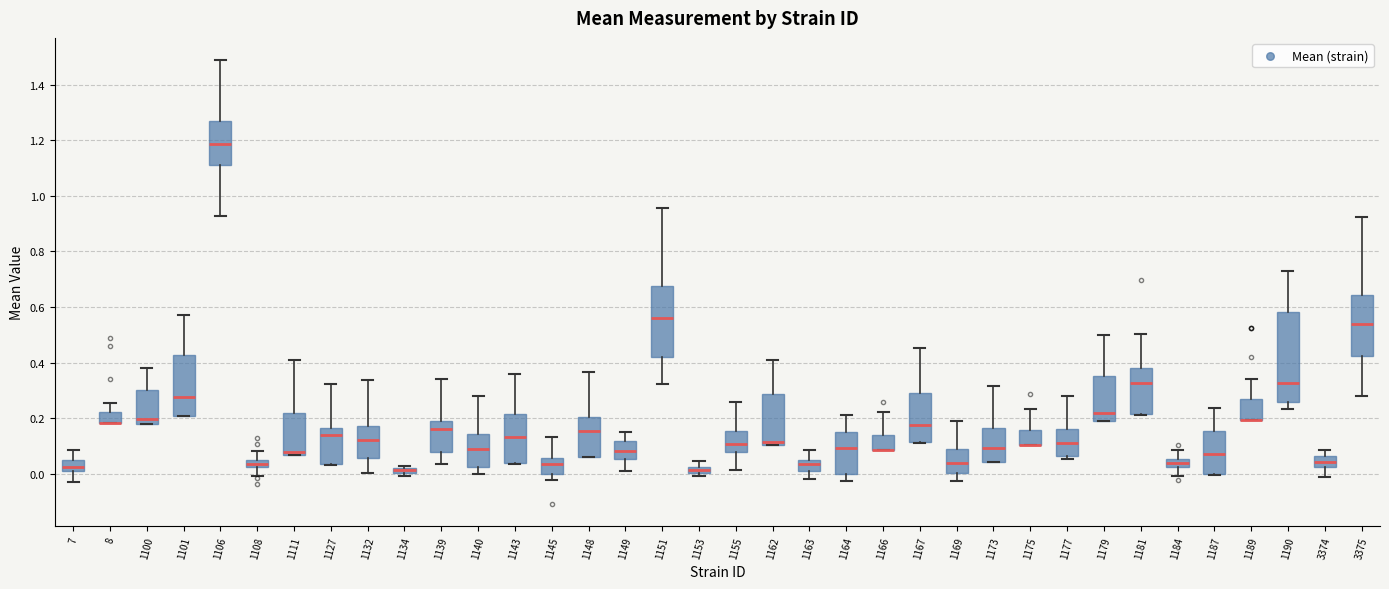

Comparing the boxes themselves (not the whiskers), which one is the tallest?

1190